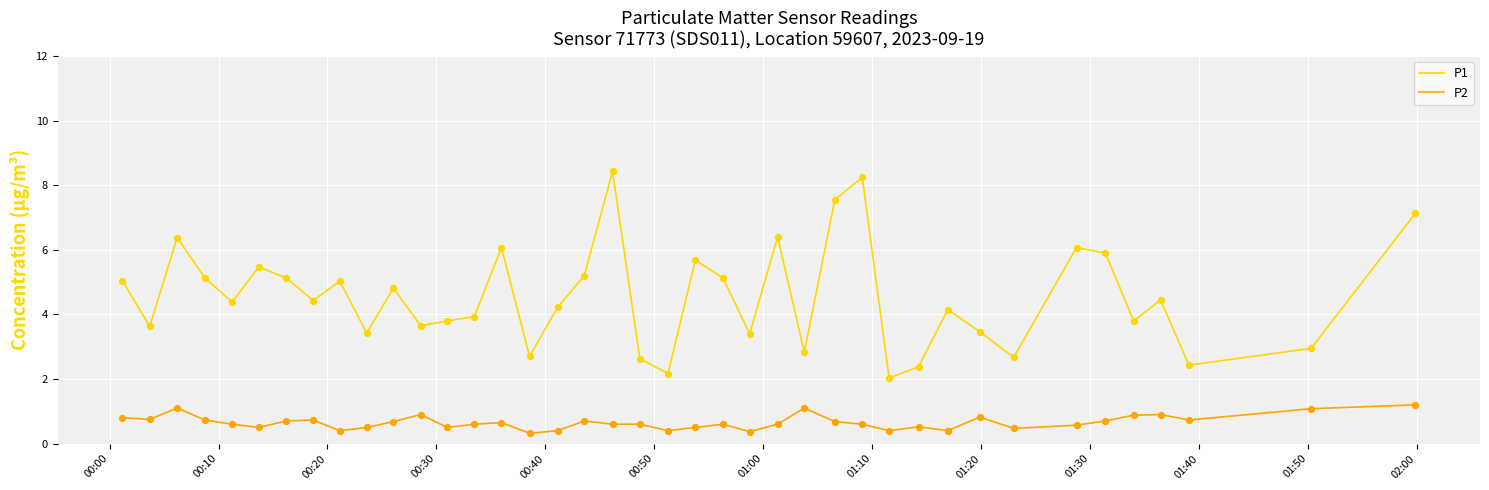

What are all the series names shown in the legend?

P1, P2